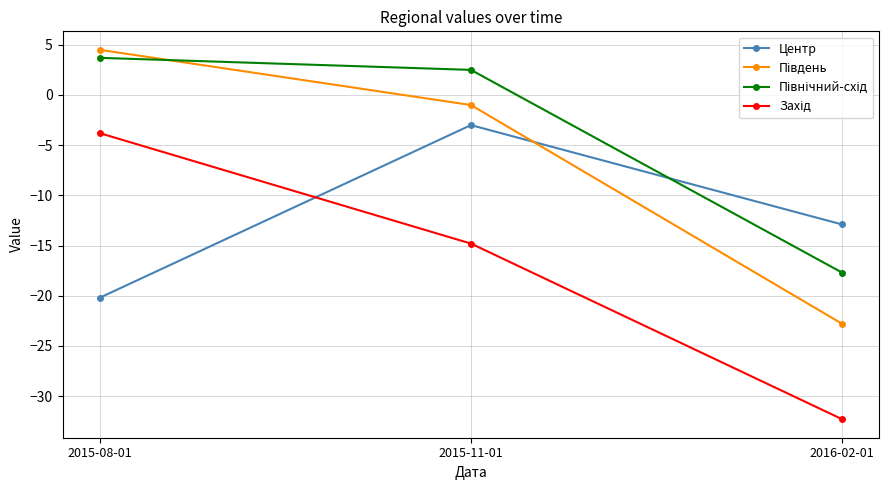

What is the difference between the Центр values at 2015-08-01 and 2015-11-01?

17.2